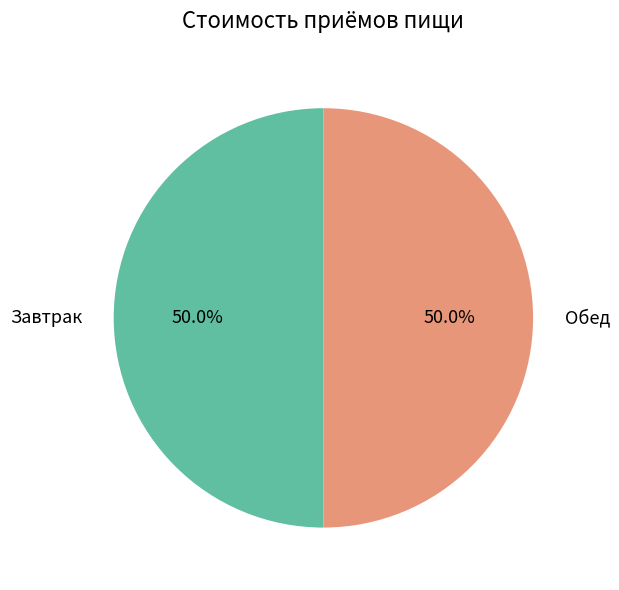

Is the sum of Завтрак and Обед greater than half?

Yes